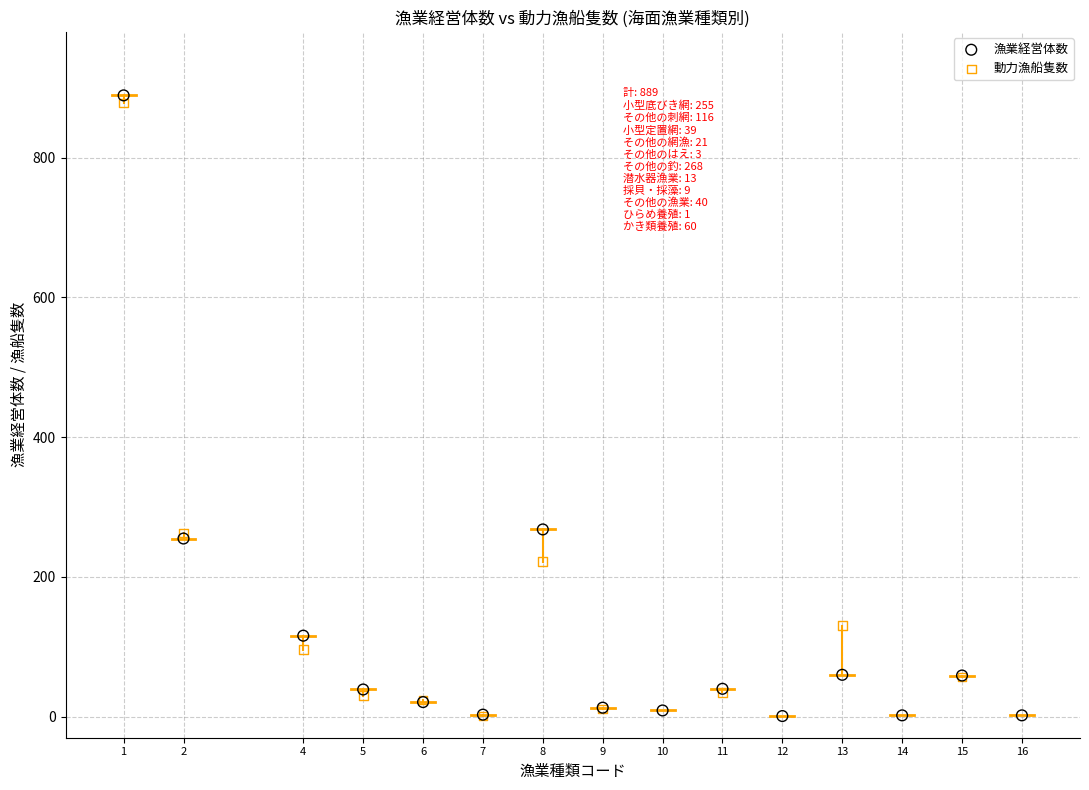

Which series has the widest spread of Y values?

漁業経営体数